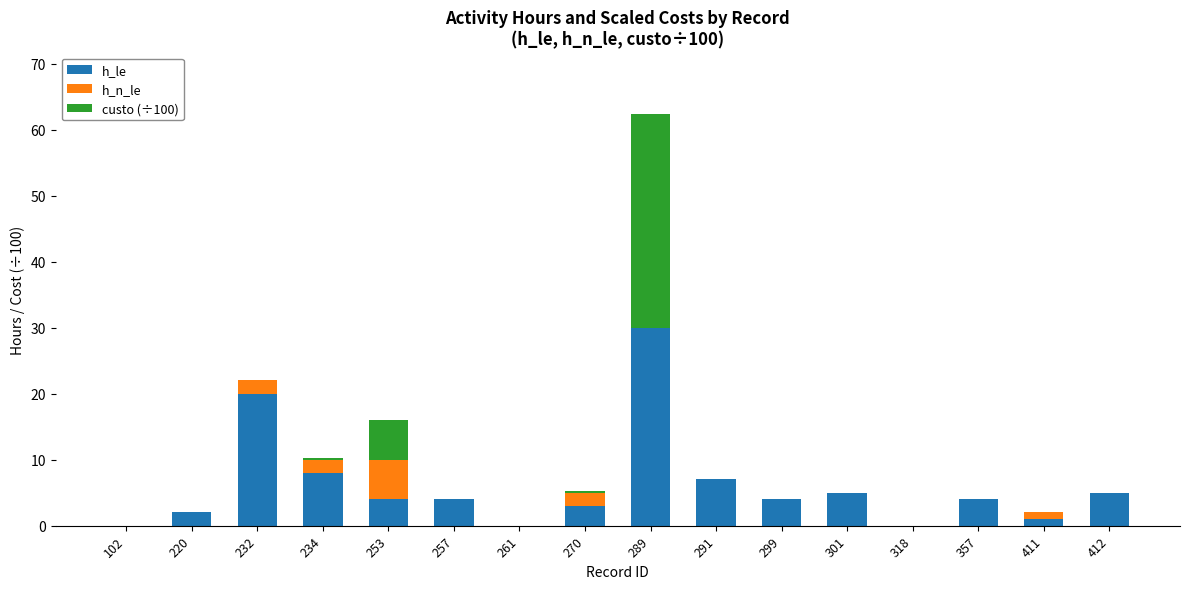

True or false: h_le has a value of 1.0 at 411.

True